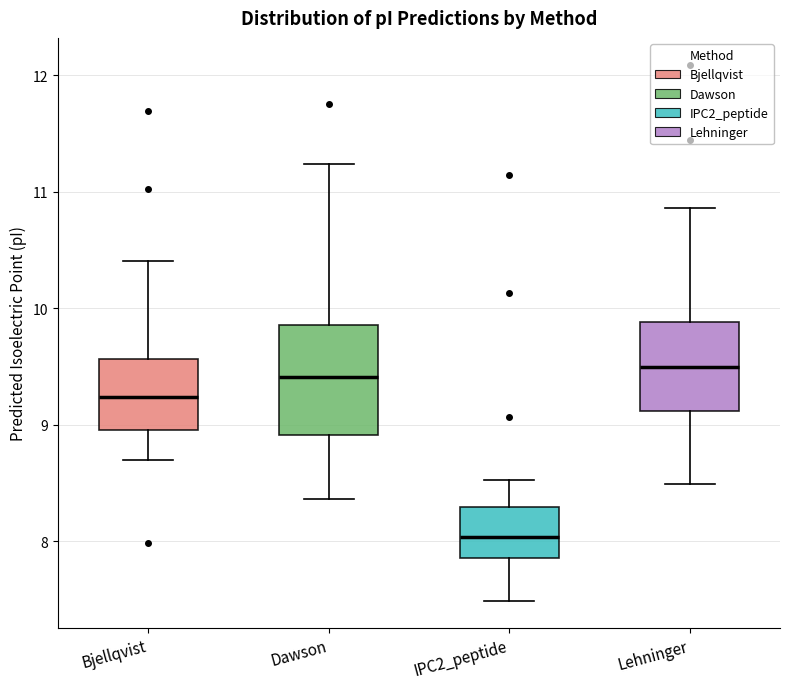

Which box is the tallest, from its lower edge to its upper edge?

Dawson